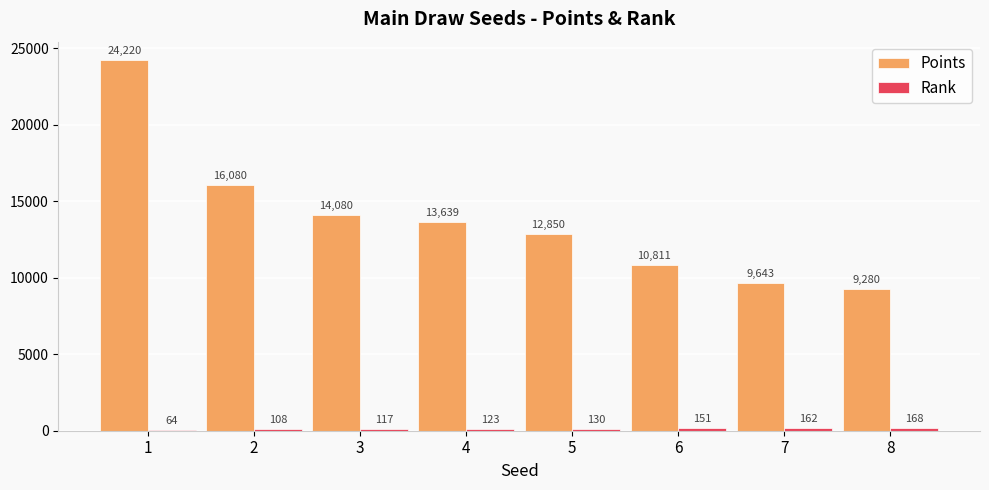

Which series changed the most between 5 and 6?

Points